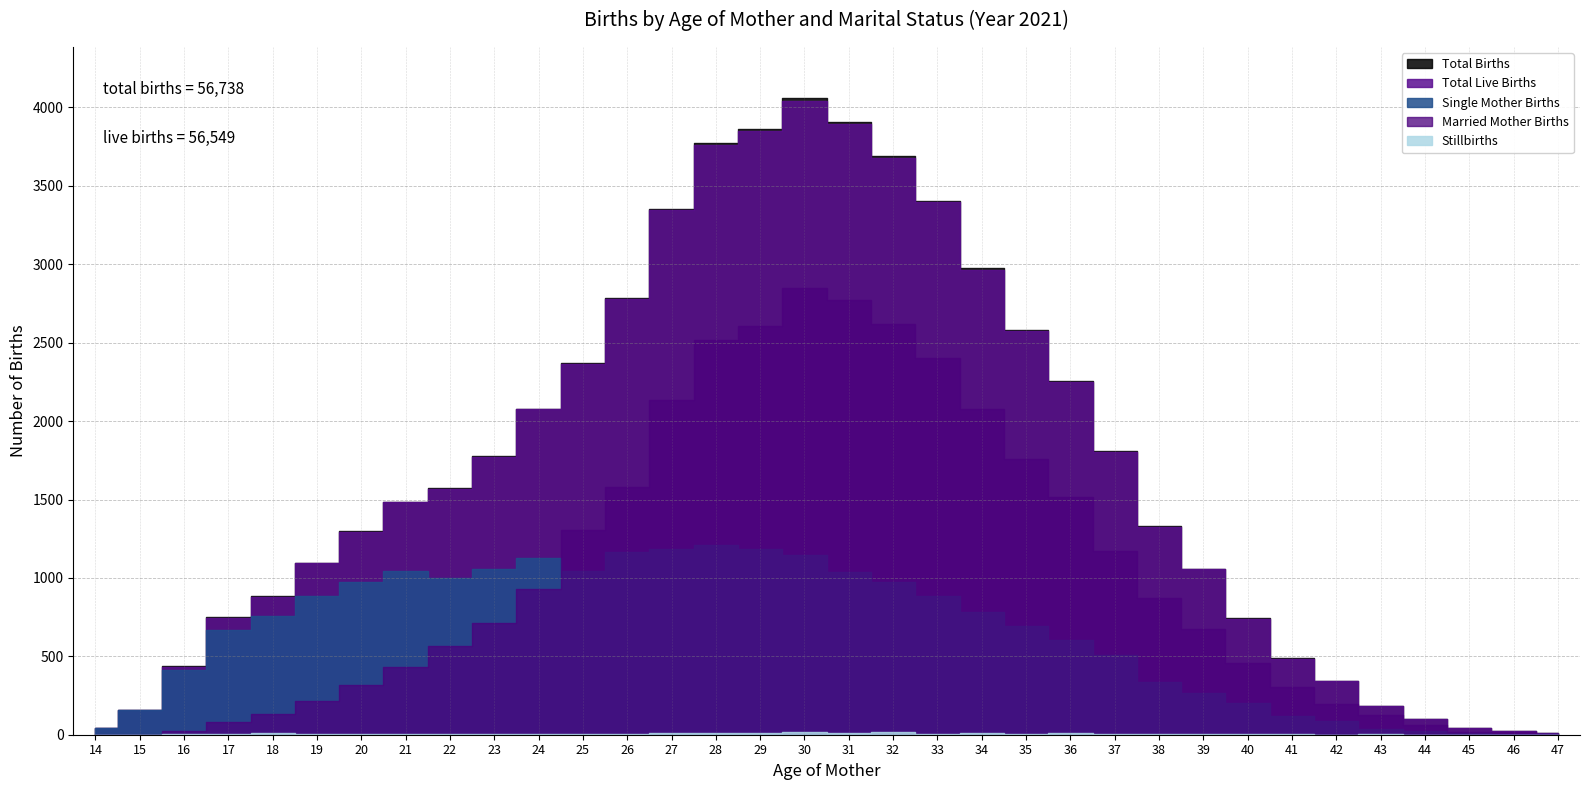

Where is the first local minimum for Stillbirths?

19